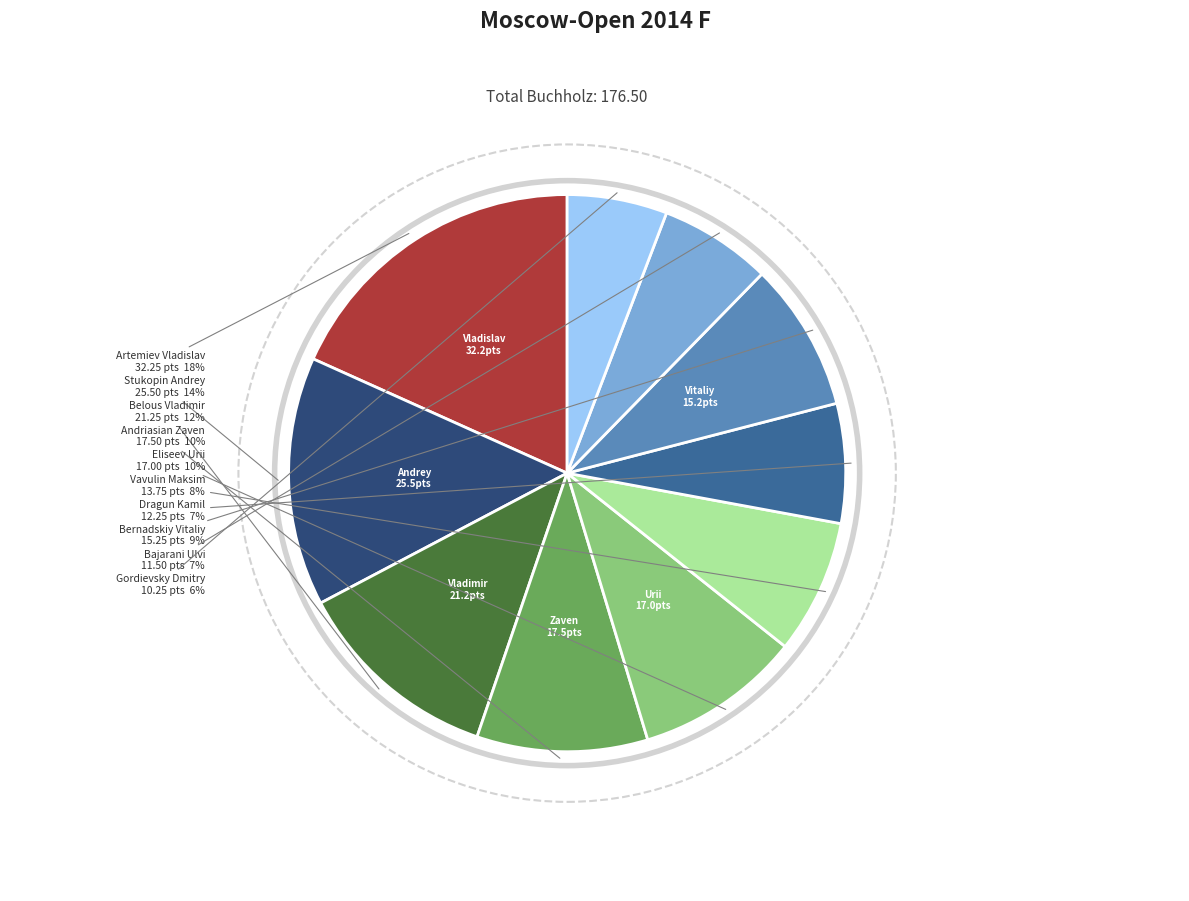

Is there a majority slice in this chart?

No